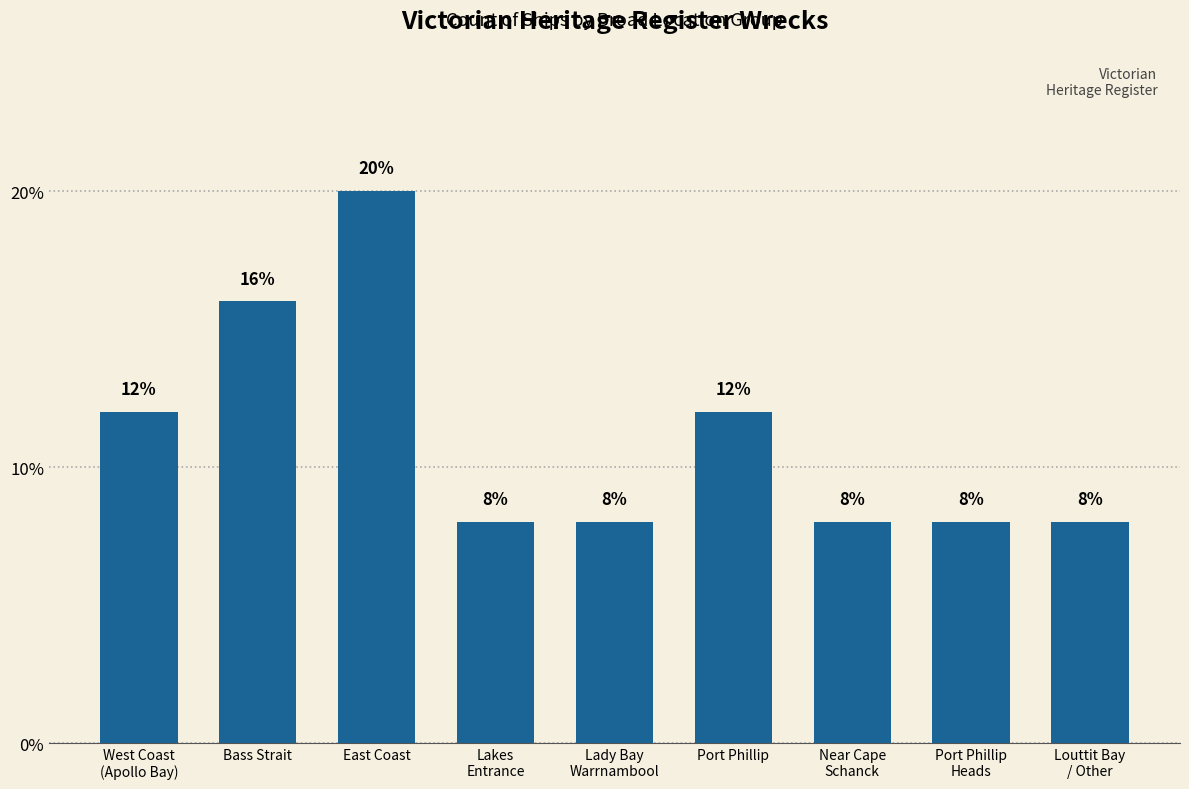

What is the sum of the values at Port Phillip
Heads and Lady Bay
Warrnambool?

0.2